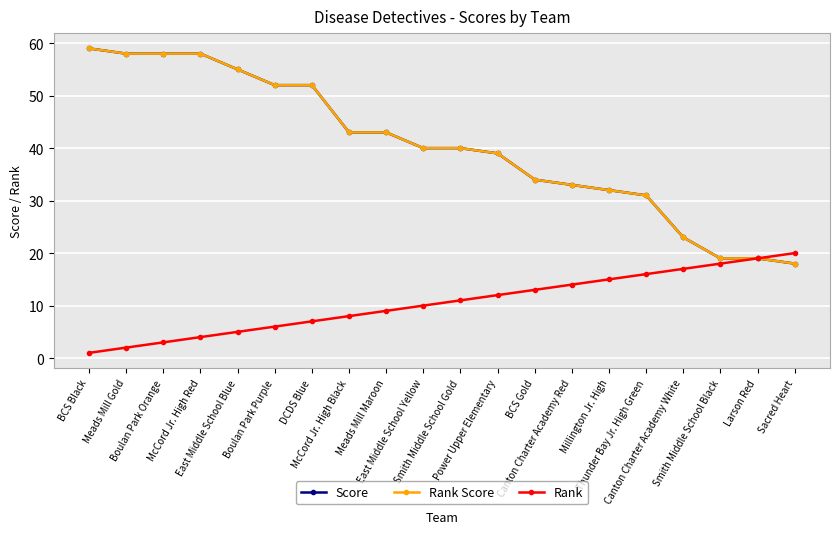

What is the value of the Score point at the 4th from the left?

58.0